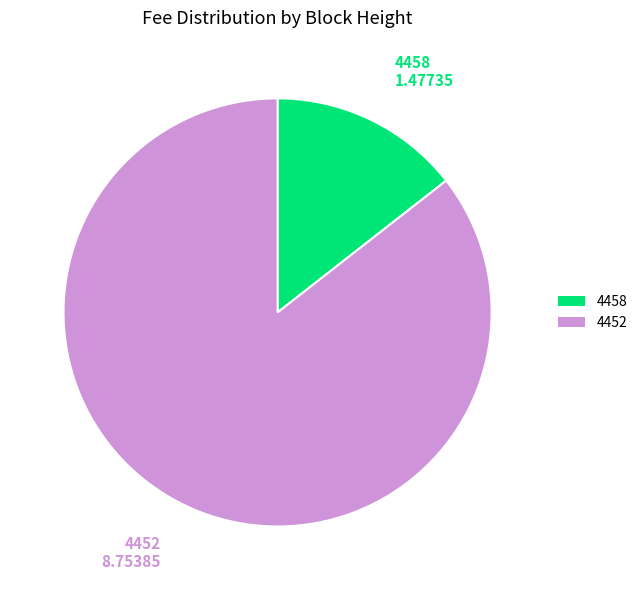

Rank the categories by value from lowest to highest.

4458, 4452